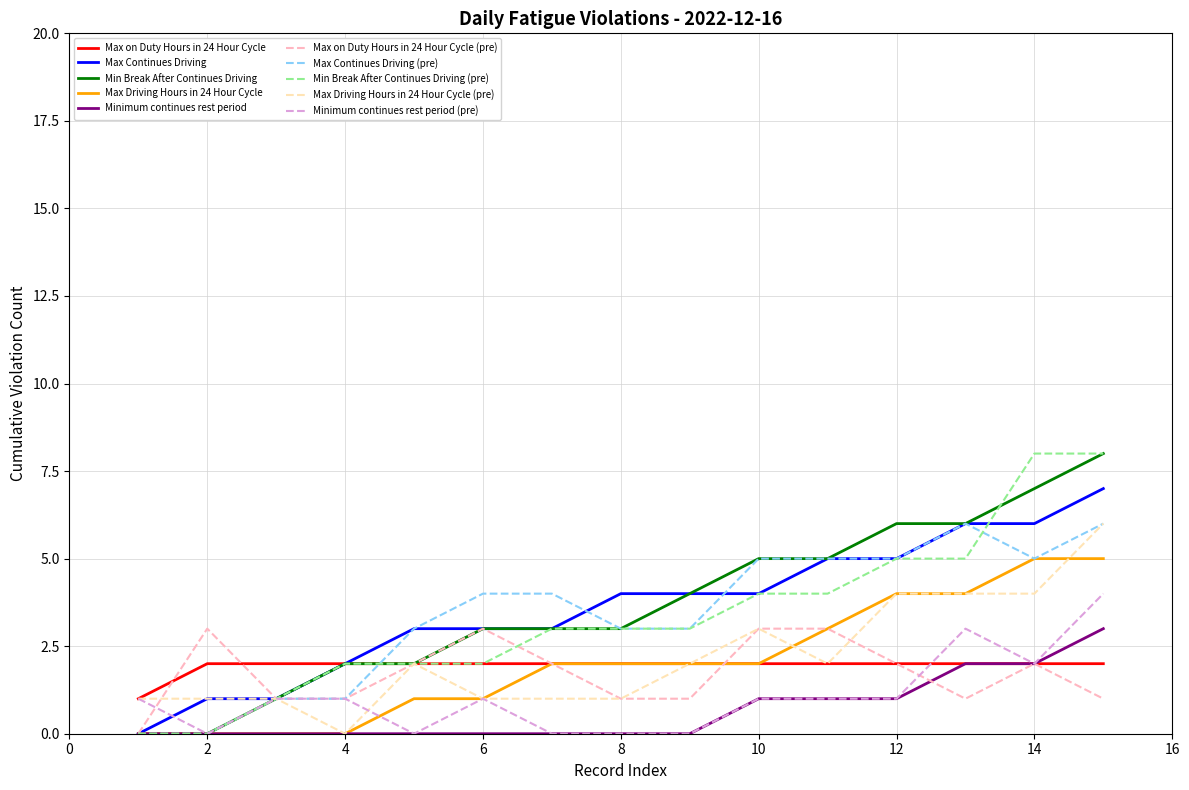

Rank the series by their maximum value, from highest to lowest.

Min Break After Continues Driving, Max Continues Driving, Max Driving Hours in 24 Hour Cycle, Minimum continues rest period in 24 Hour Cycle, Max on Duty Hours in 24 Hour Cycle